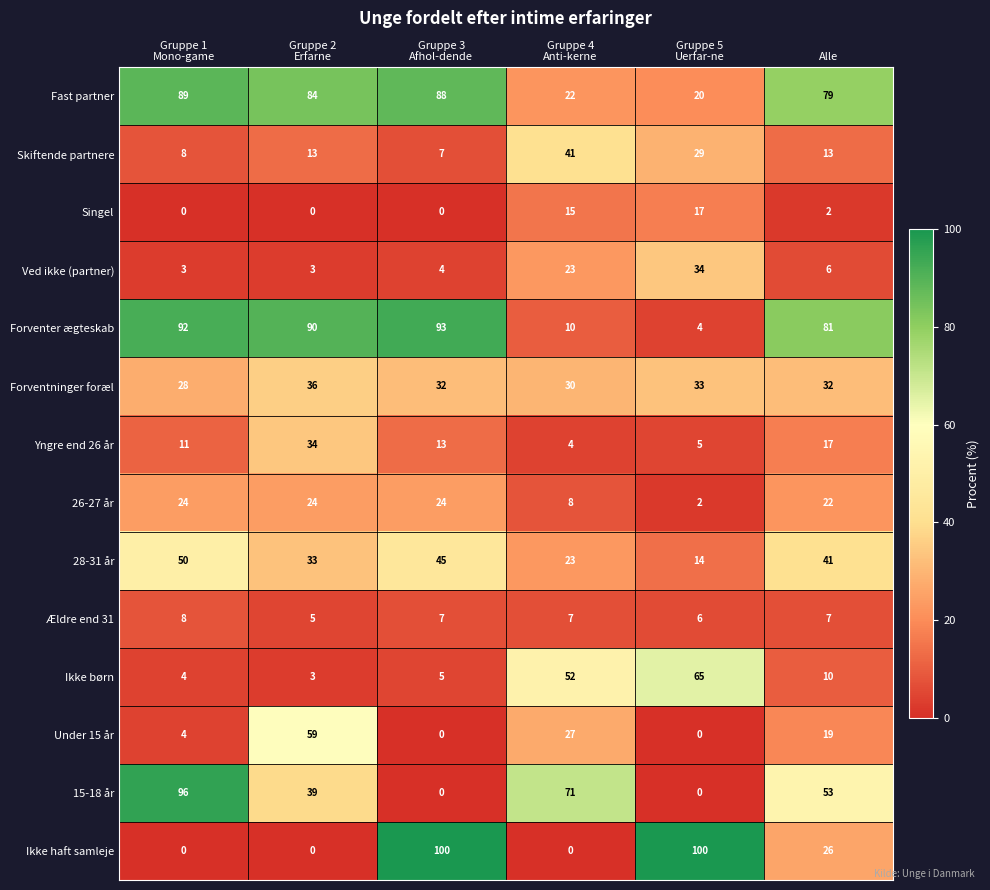

At how many categories does at least one series exceed 94?

3